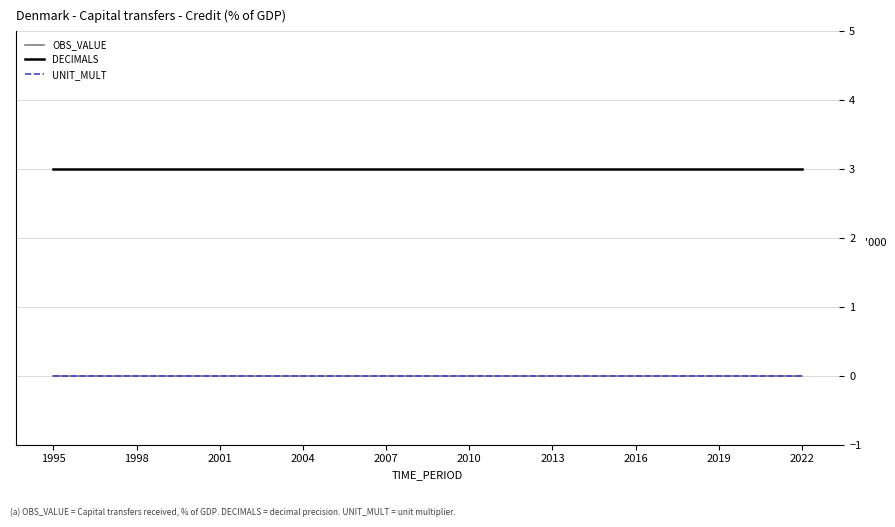

Does the chart display data point markers on the line(s)?

No